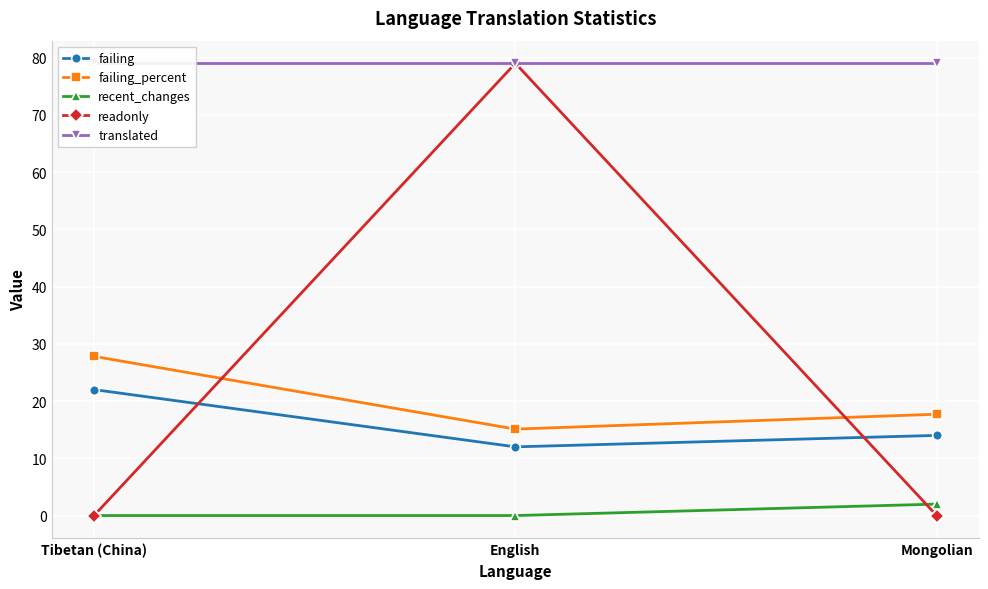

Reading left to right, what are all the values shown in this chart?

failing: Tibetan (China)=22.0	English=12.0	Mongolian=14.0
failing_percent: Tibetan (China)=27.8	English=15.1	Mongolian=17.7
recent_changes: Tibetan (China)=0.0	English=0.0	Mongolian=2.0
readonly: Tibetan (China)=0.0	English=79.0	Mongolian=0.0
translated: Tibetan (China)=79.0	English=79.0	Mongolian=79.0